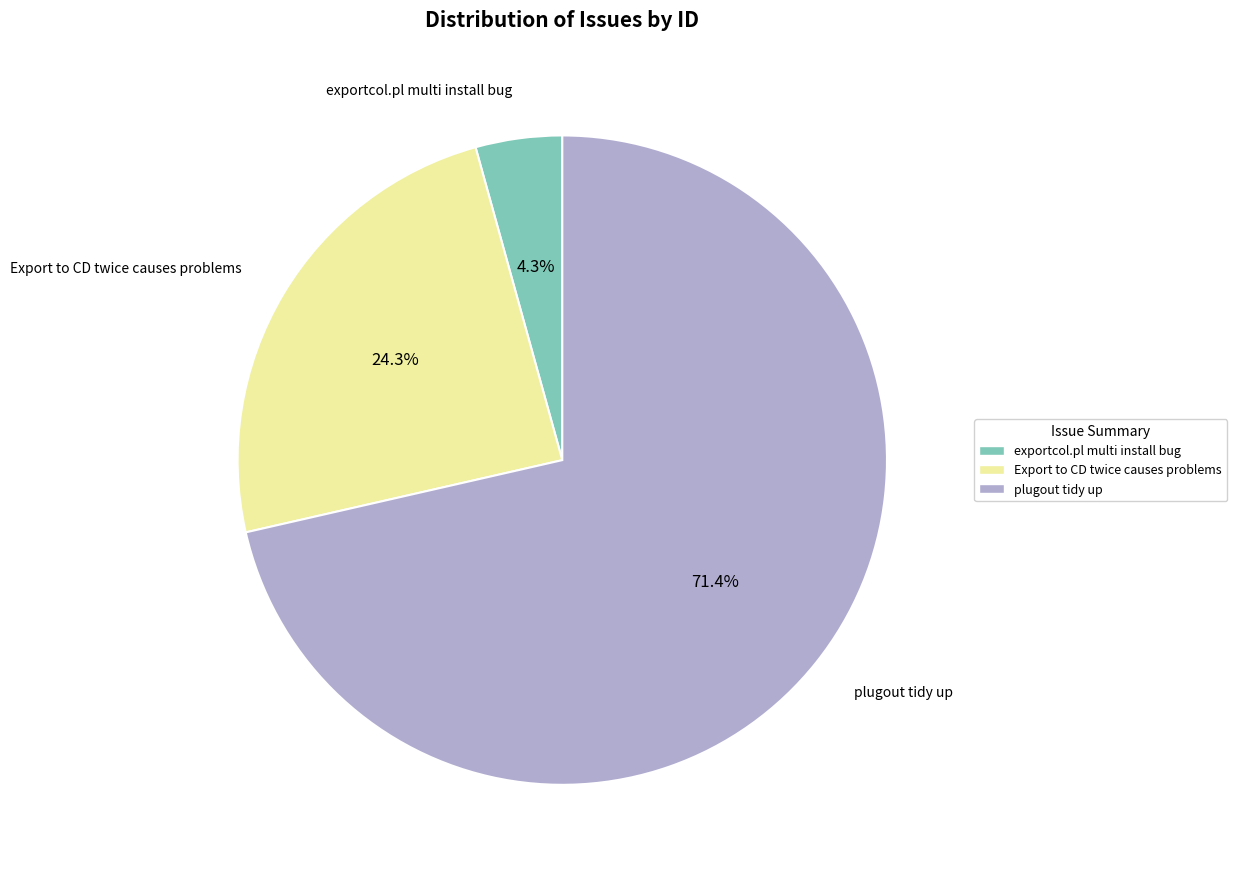

True or false: Export to CD twice causes problems accounts for 24% of the total.

True